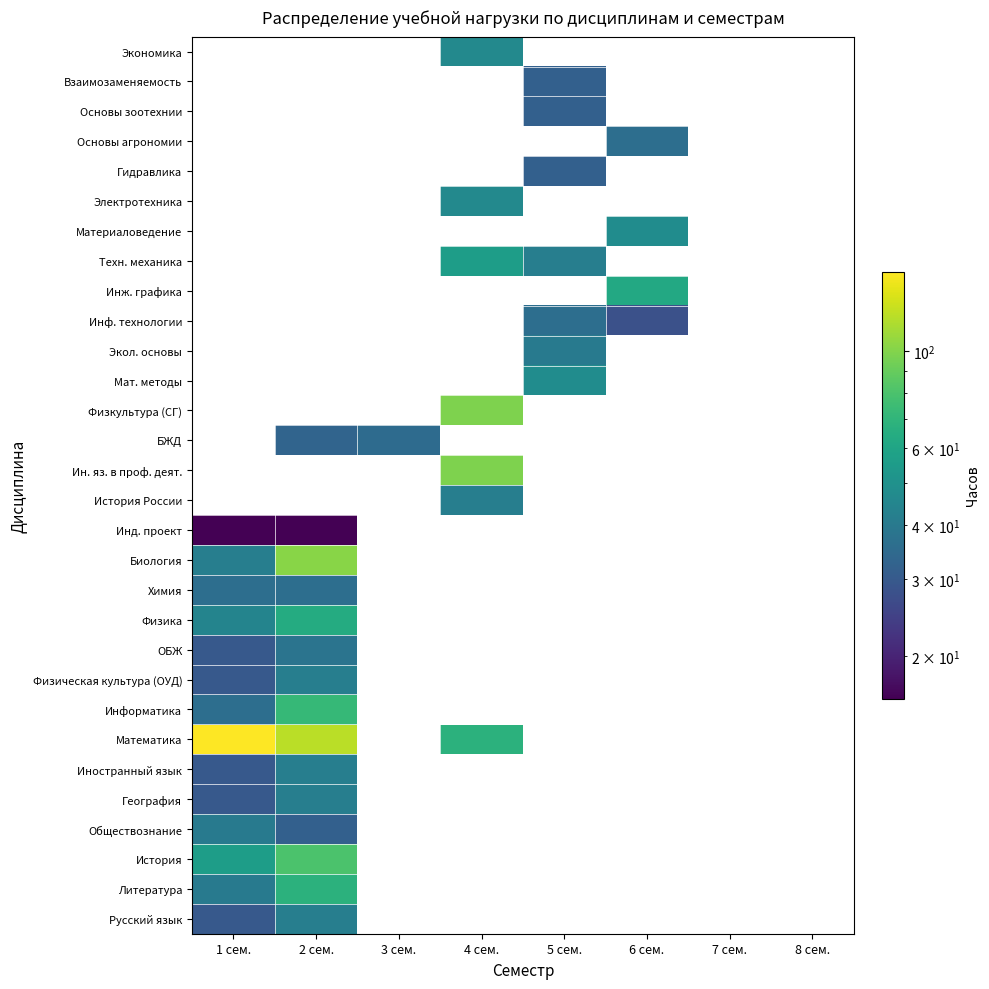

Which category has the lowest value in the Инж. графика series?

1 сем.